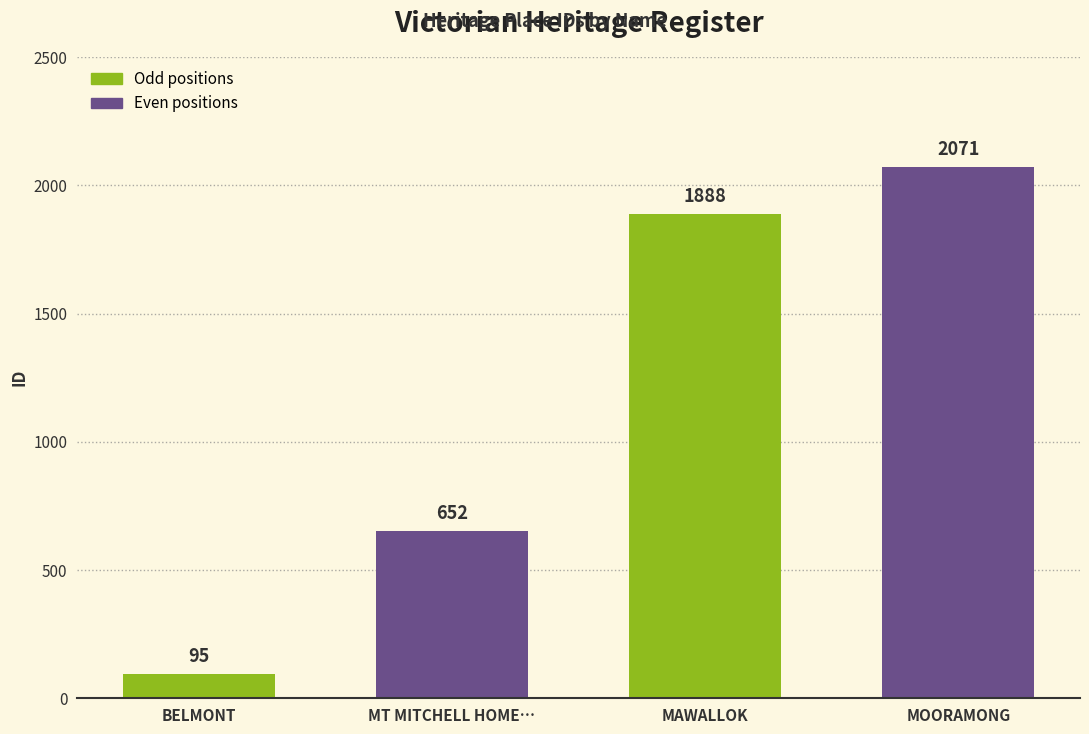

What is the label of the 3rd bar from the left?

MAWALLOK